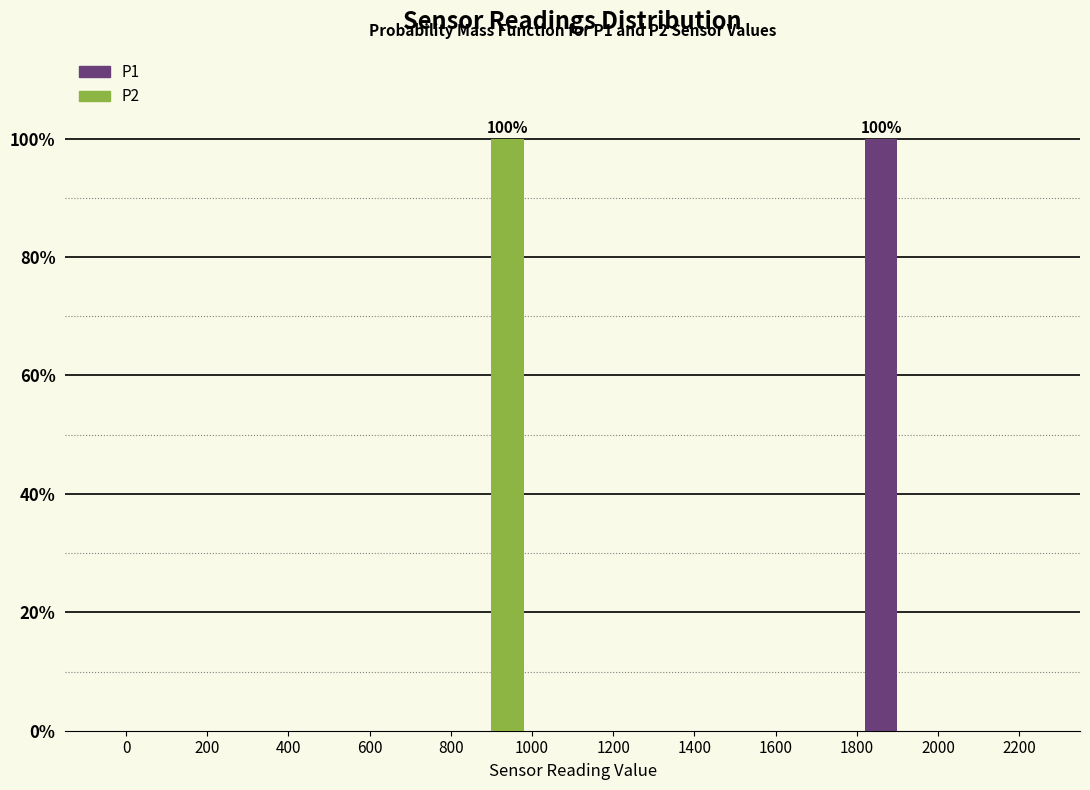

In the P1 series, which range on the x-axis has the tallest bar?

1800 to 2000